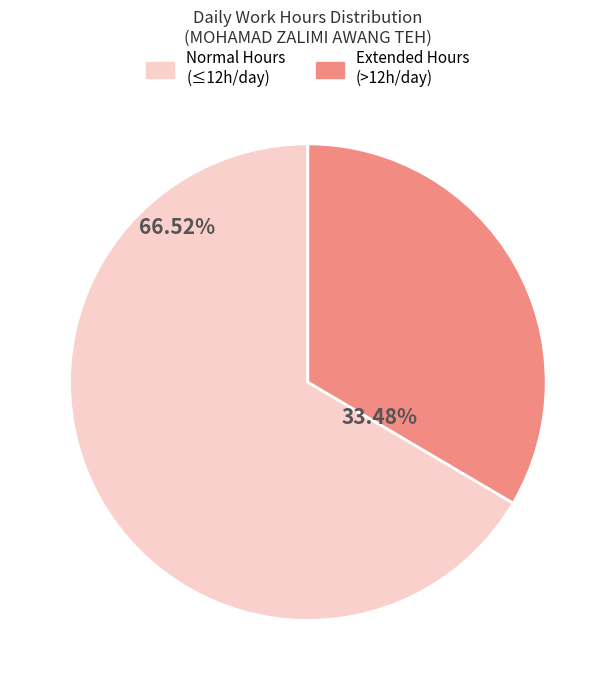

Does Normal Hours (≤12h/day) represent more than half of the total?

Yes